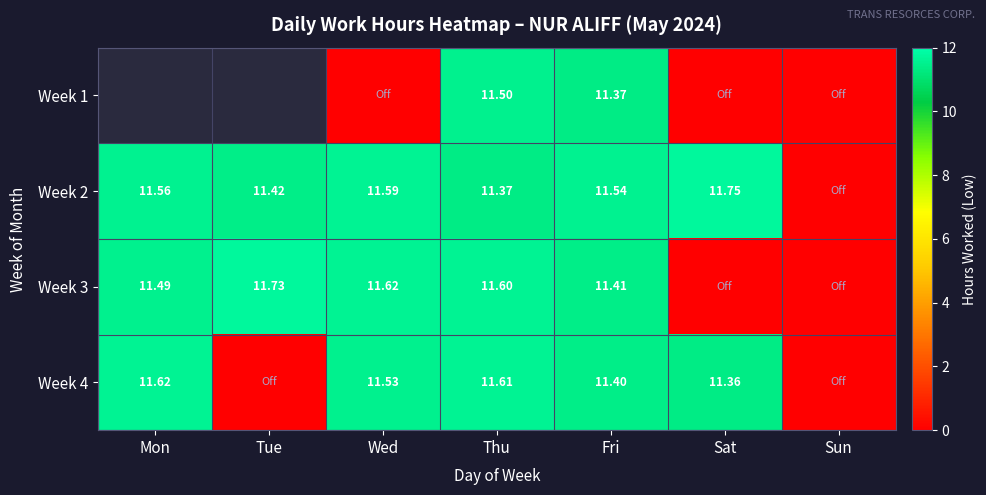

Is the value of Week 4 at Mon greater than the value of Week 2 at Mon?

Yes